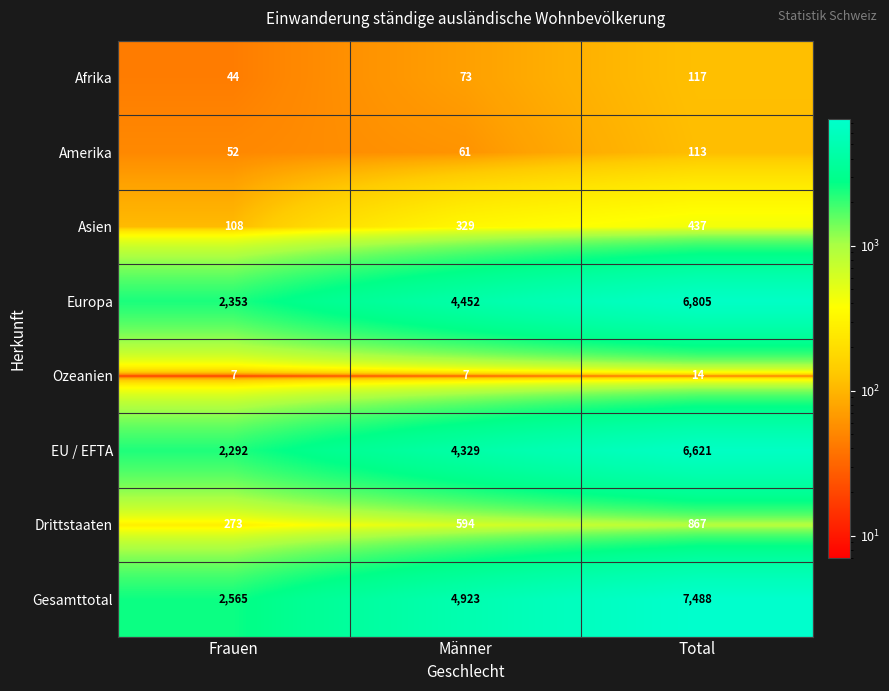

Rank the series by their maximum value, from lowest to highest.

Ozeanien, Amerika, Afrika, Asien, Drittstaaten, EU / EFTA, Europa, Gesamttotal